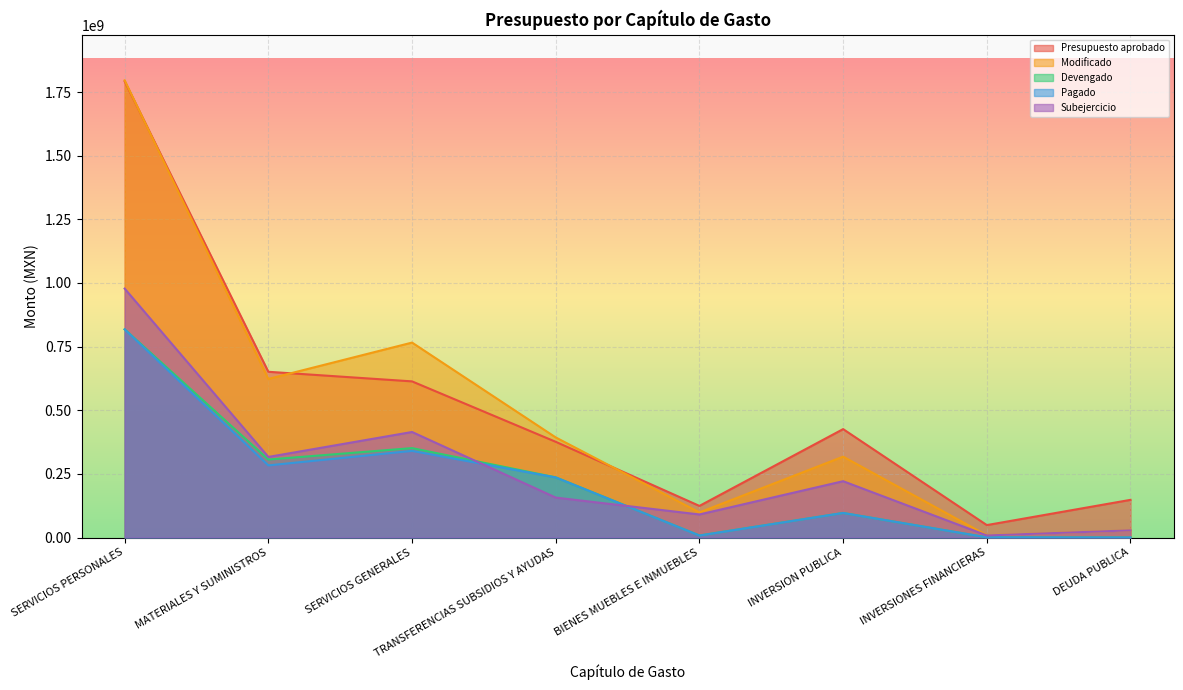

Rank the series at INVERSIONES FINANCIERAS from highest to lowest value.

Presupuesto aprobado, Modificado, Subejercicio, Devengado, Pagado